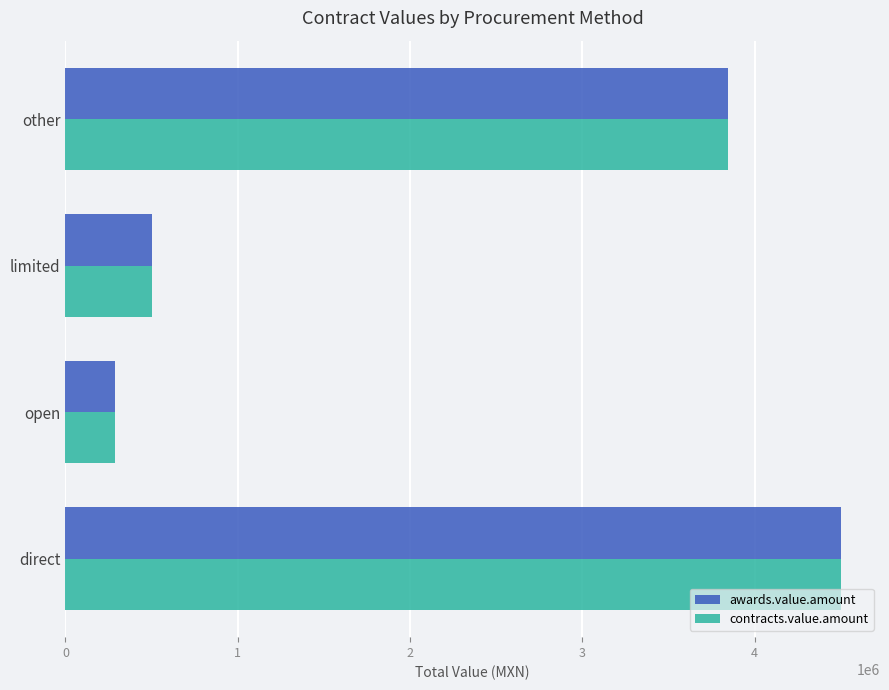

What is the greatest value displayed?

4502126.5